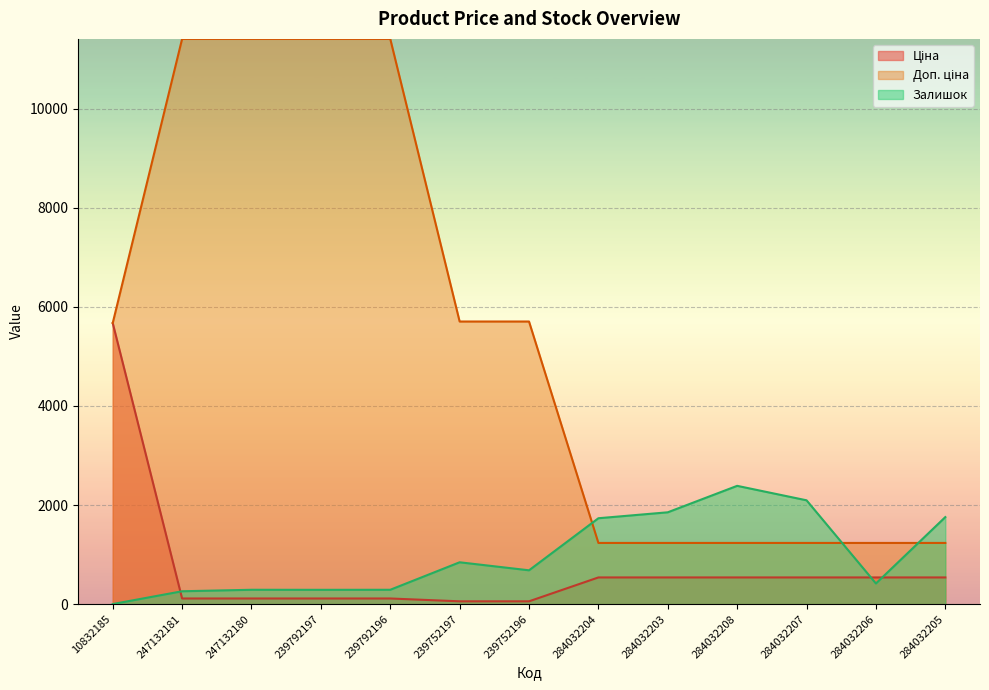

How many interior local valleys does the Залишок series have?

3